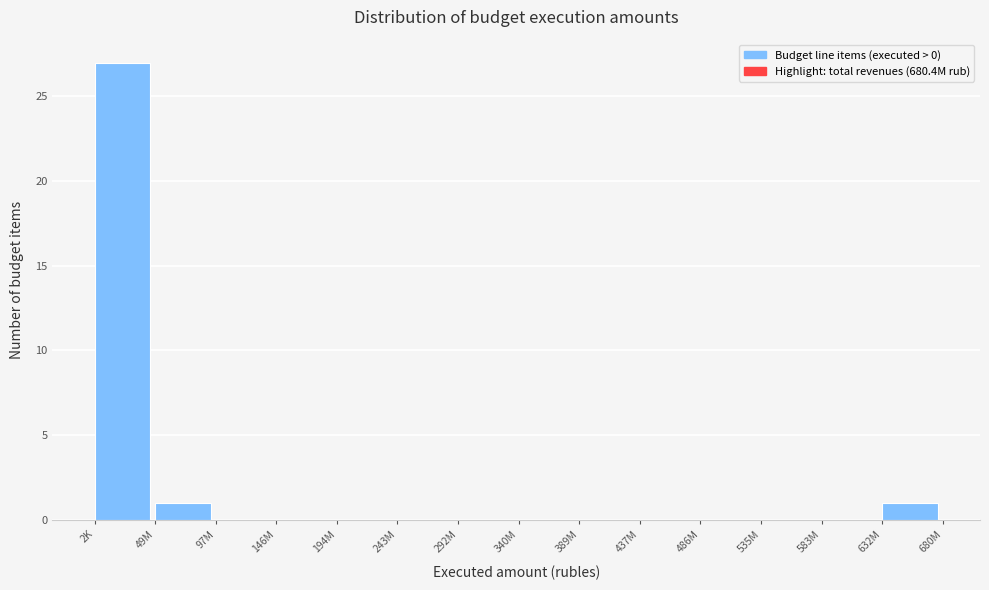

Reading left to right, extract all data points from this chart.

2K=27	49M=1	97M=0	146M=0	194M=0	243M=0	292M=0	340M=0	389M=0	437M=0	486M=0	535M=0	583M=0	632M=1